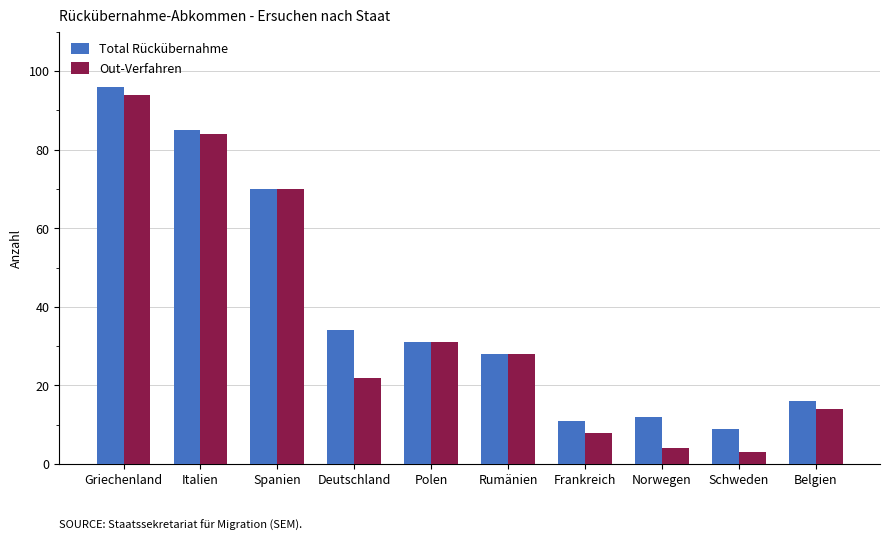

At how many categories does at least one series exceed 88?

1